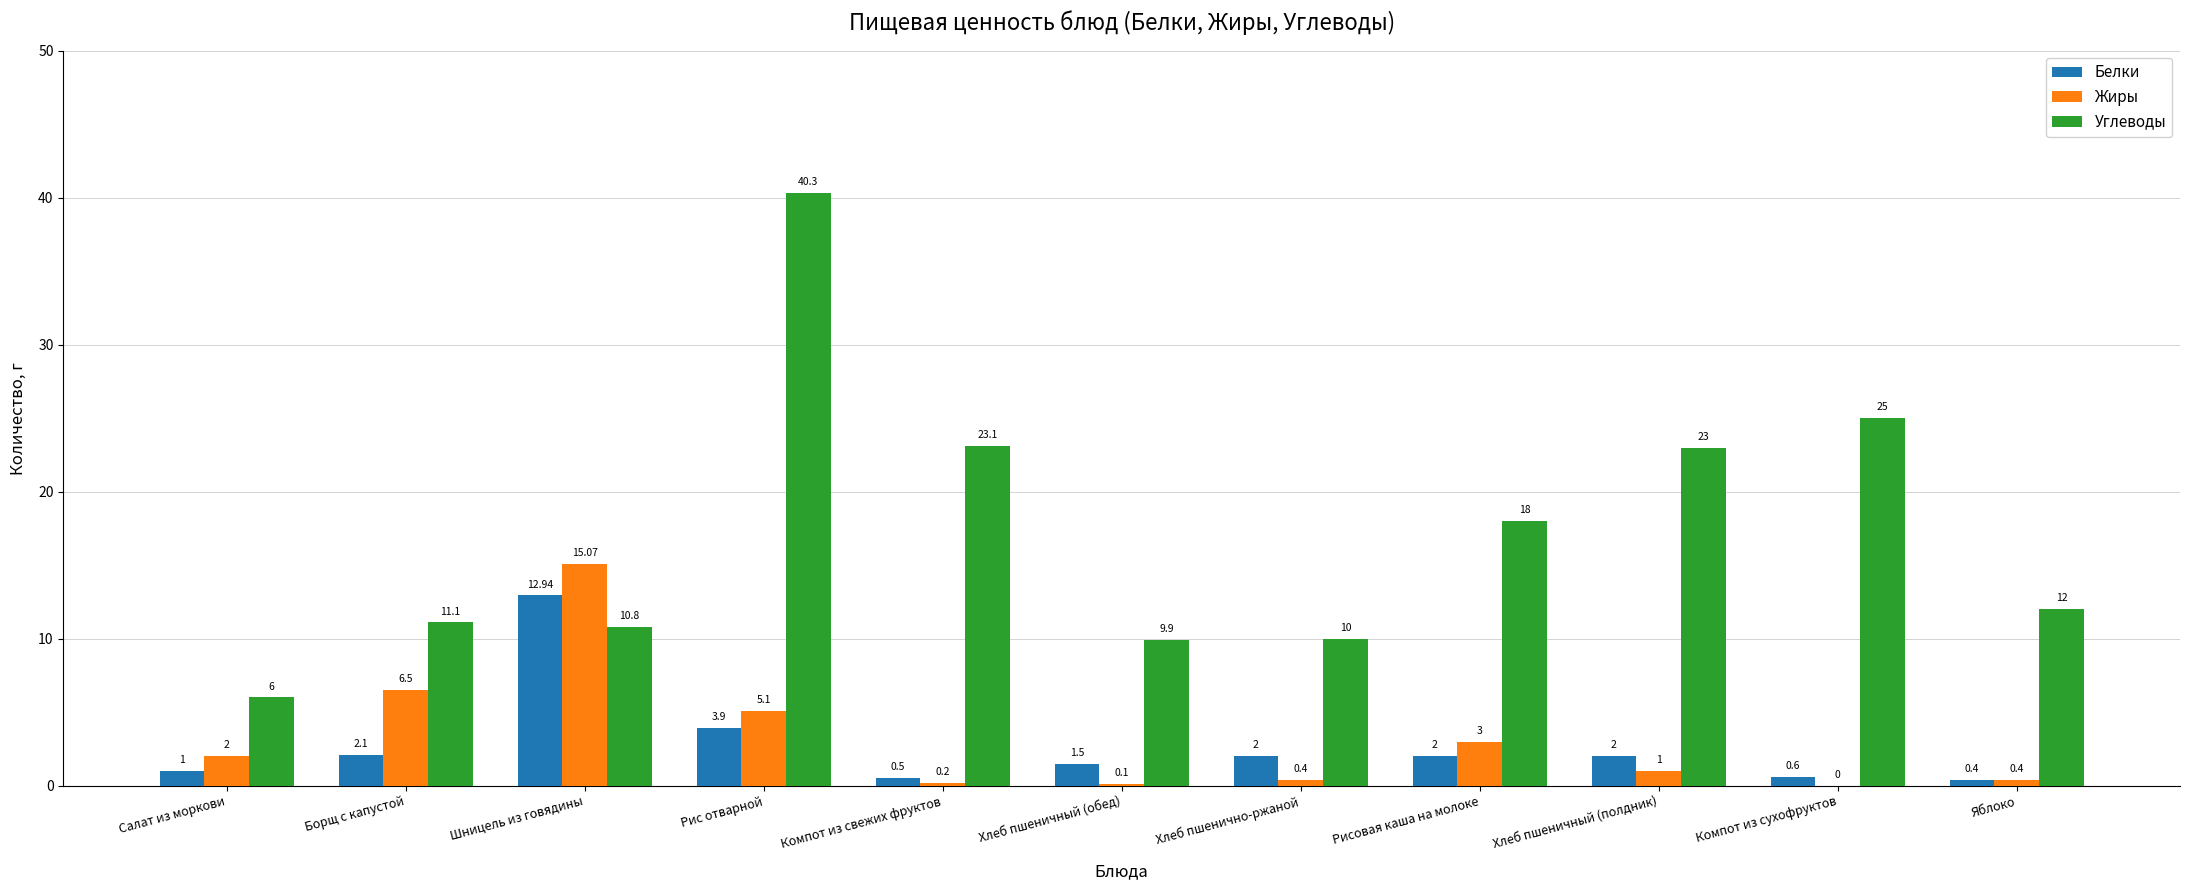

Which label corresponds to the largest value in the chart?

Рис отварной